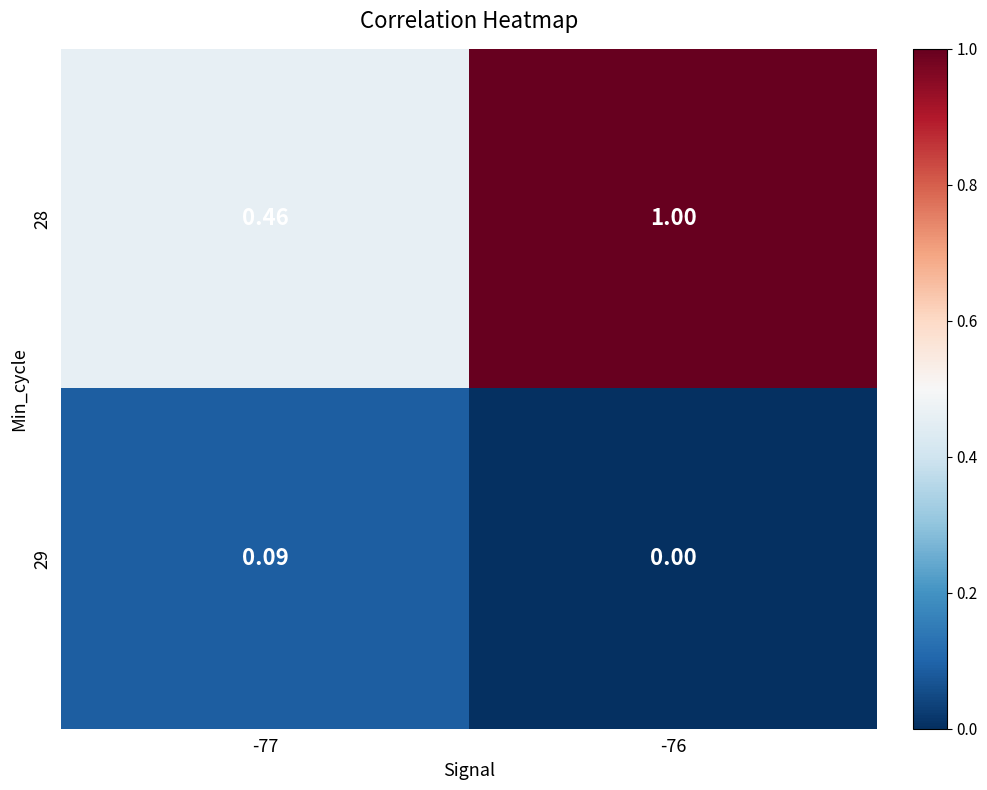

At which category is the sum across all series the highest?

-76